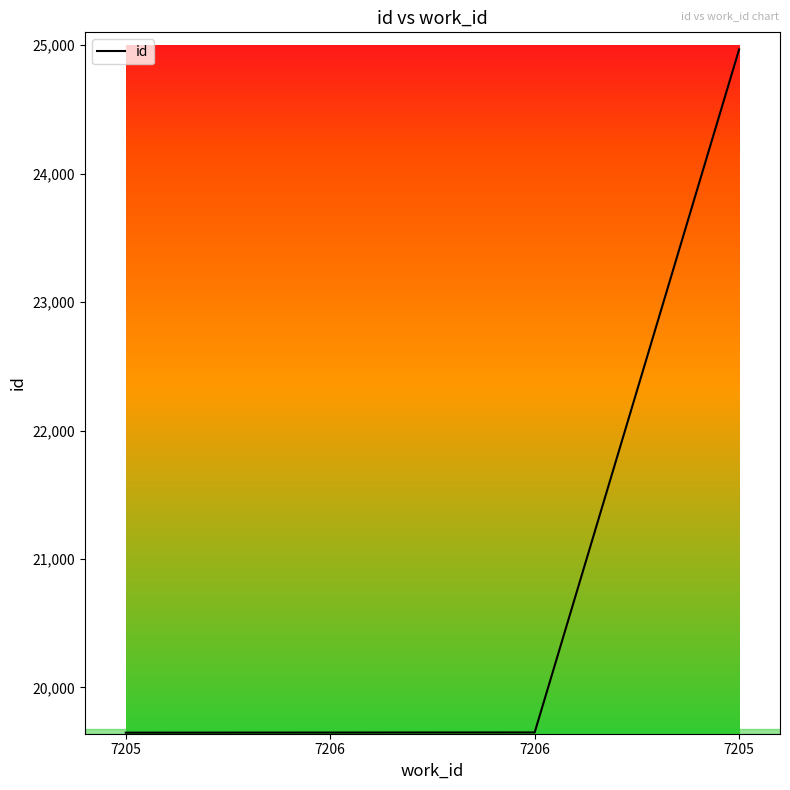

Is this an area chart (filled region under the line)?

No